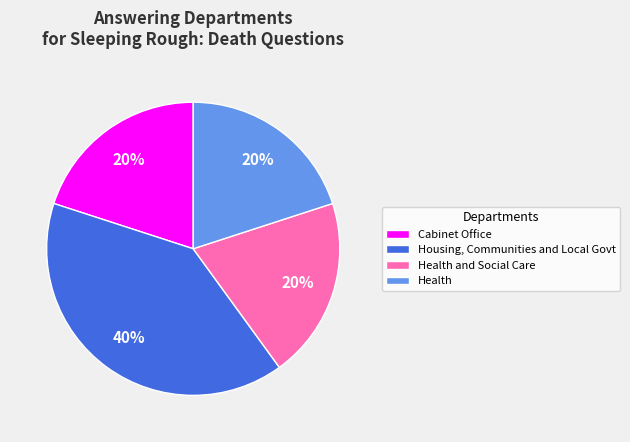

The Health and Social Care slice represents 6% of the pie. True or false?

False